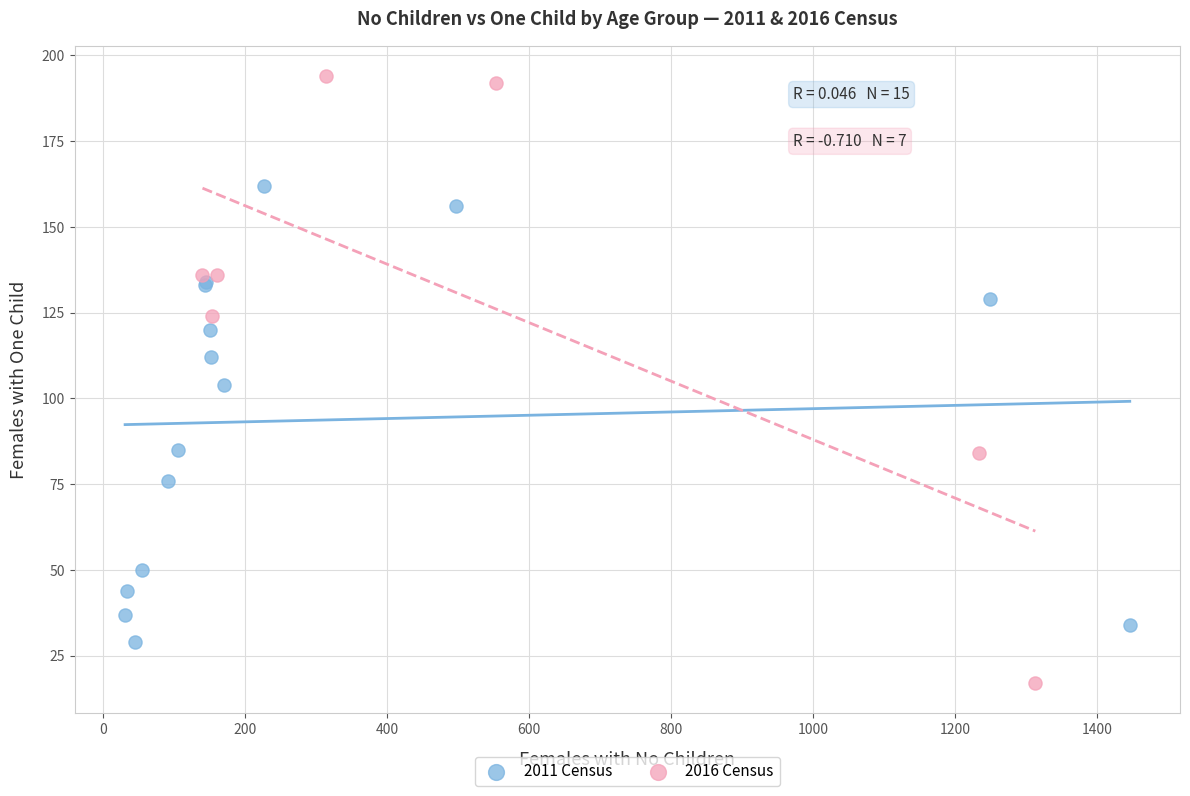

Which series reaches the minimum Y coordinate?

2016 Census